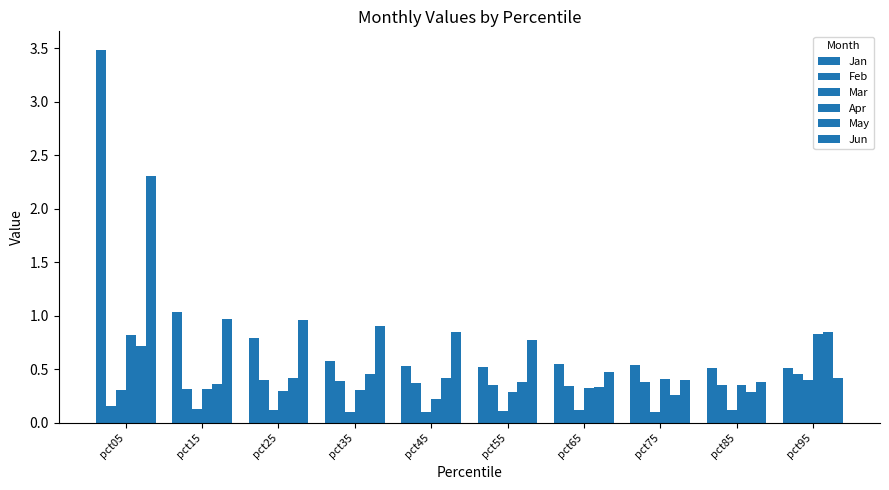

Is it true that Mar equals 0.2 at pct45?

False